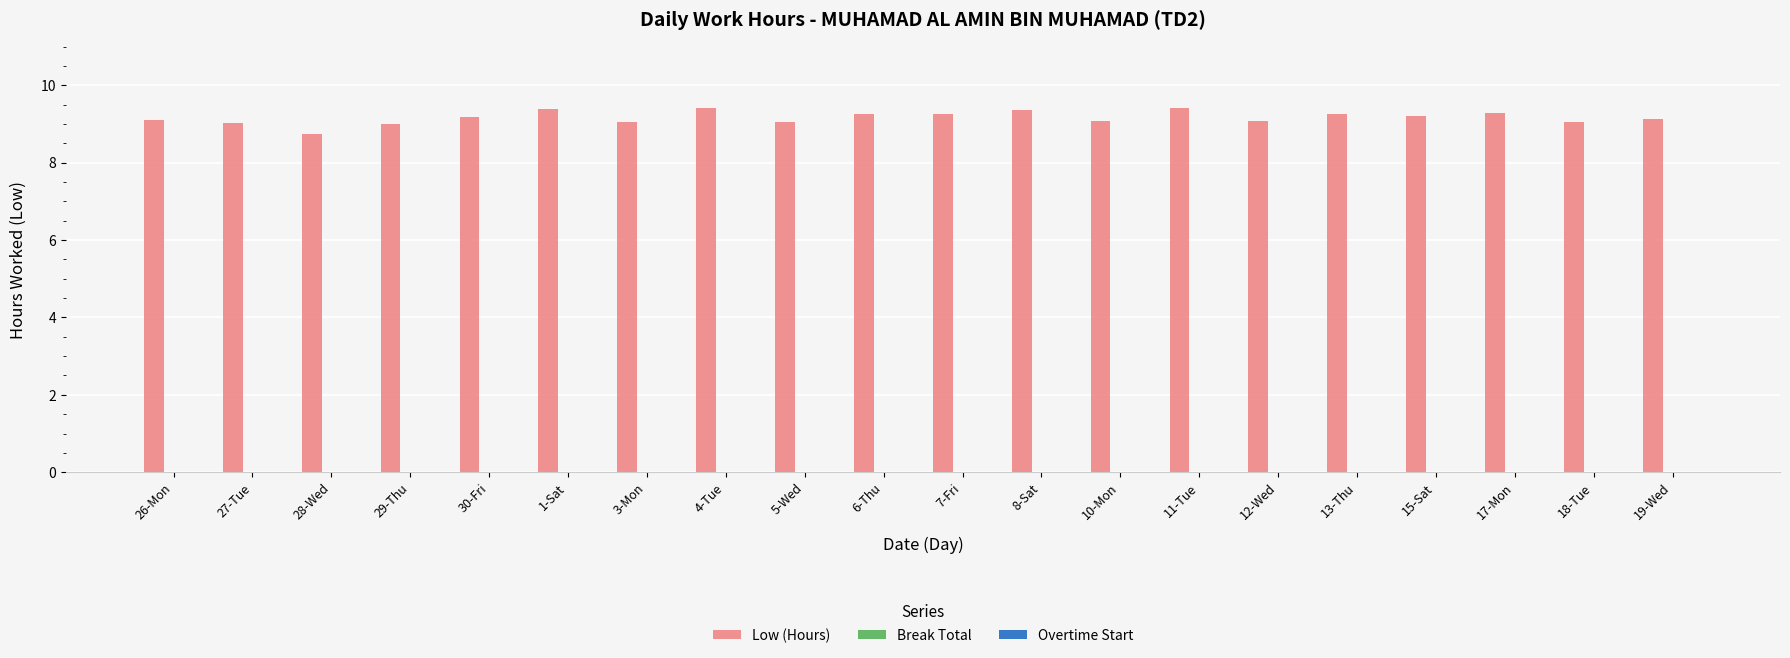

What is the value of the 2nd bar from the left?

9.0